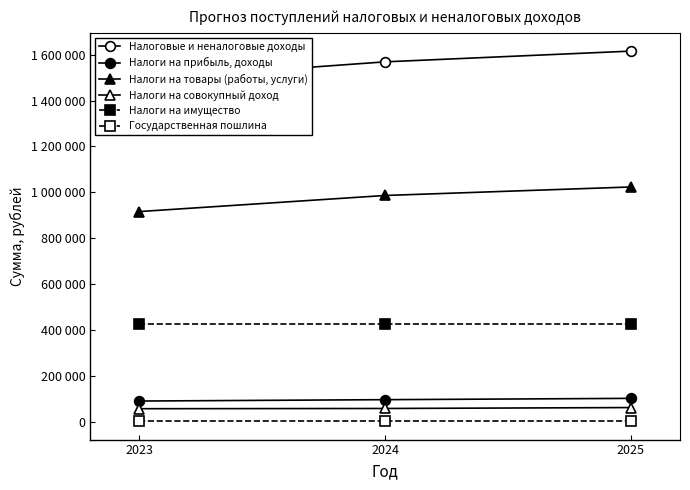

Which category has the highest value across all series?

2025